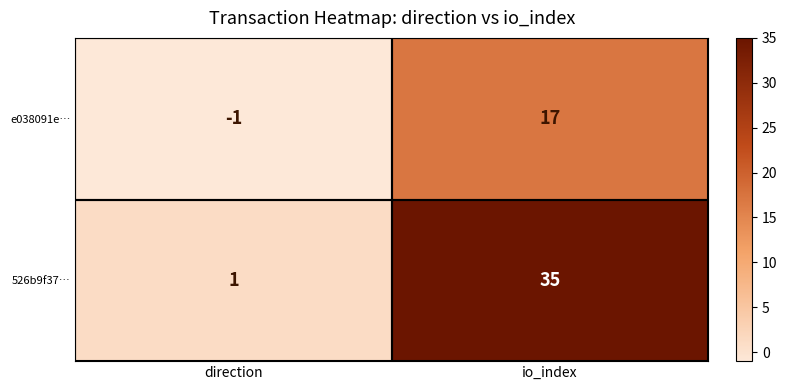

List the series in order of their overall mean, highest first.

526b9f37…, e038091e…